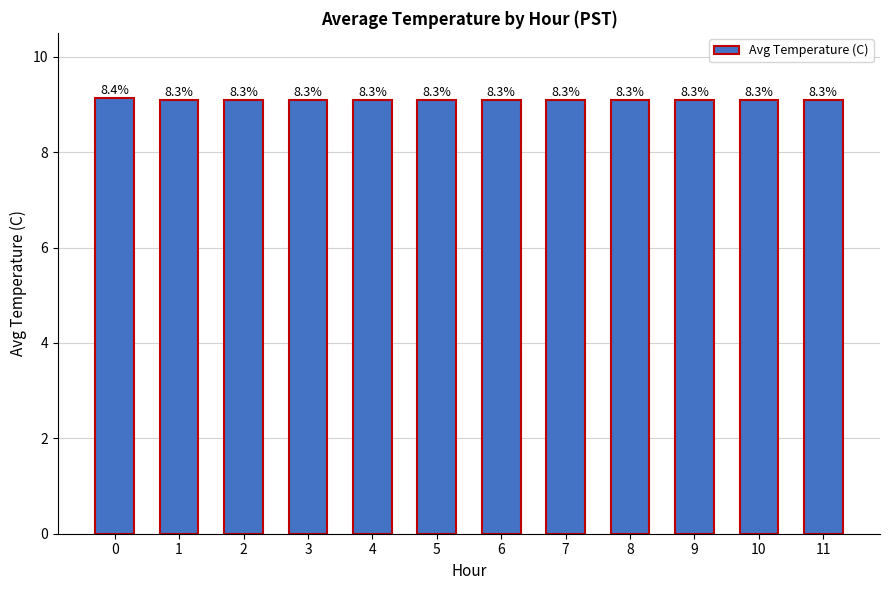

Reading right to left, extract all data points from this chart.

9.1	9.1	9.1	9.1	9.1	9.1	9.1	9.1	9.1	9.1	9.1	9.1